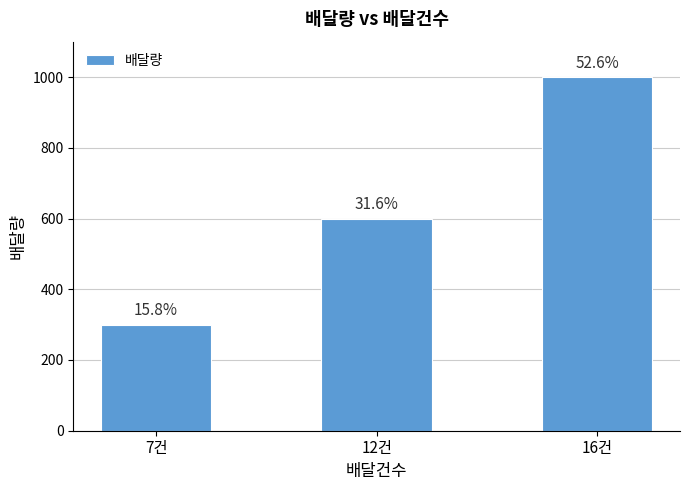

How many bars are there in total?

3